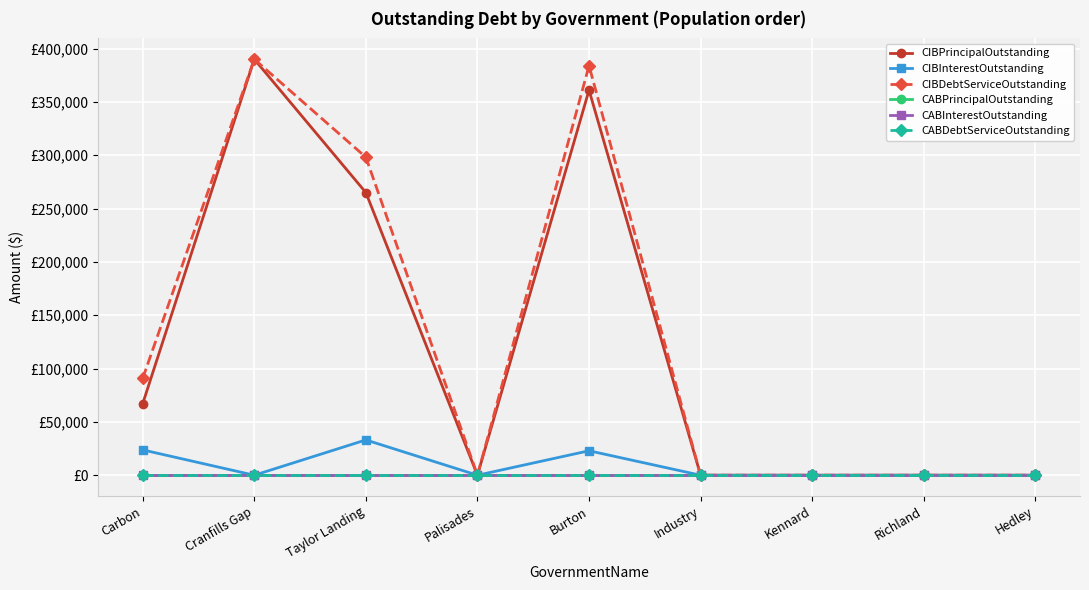

Rank the categories by CABDebtServiceOutstanding value from highest to lowest.

Carbon, Cranfills Gap, Taylor Landing, Palisades, Burton, Industry, Kennard, Richland, Hedley